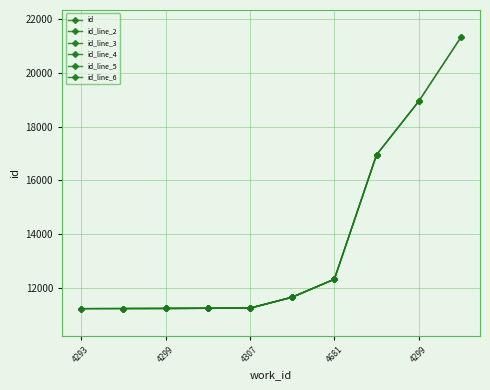

What is the difference between the maximum and second lowest values?

10108